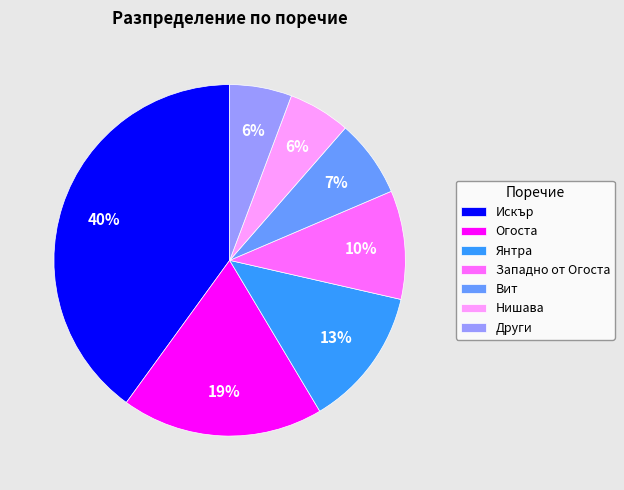

What is the ratio of the value at Огоста to the value at Западно от Огоста?

1.9